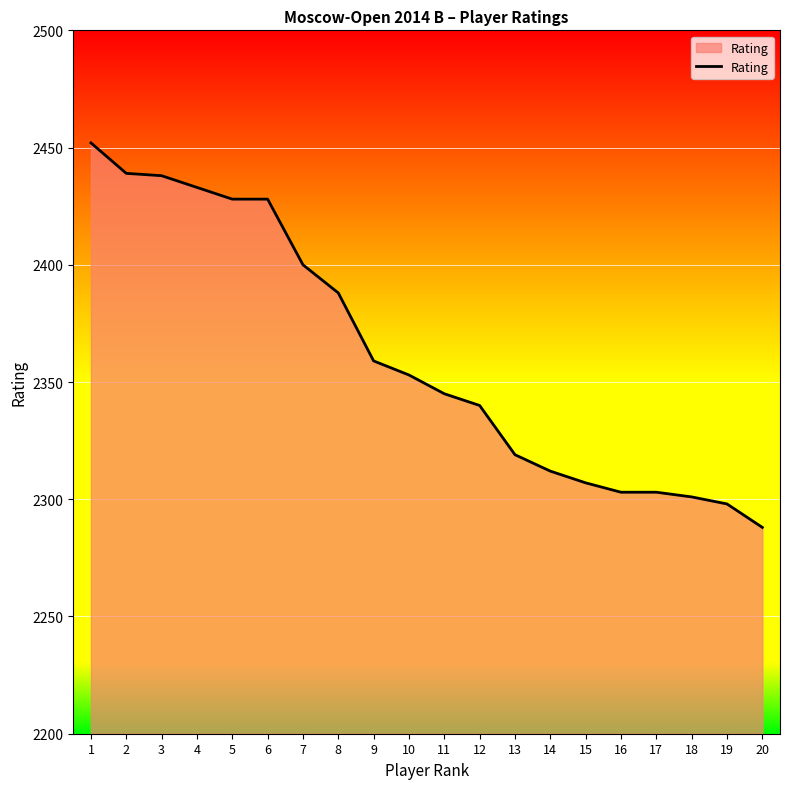

At which category does the chart reach its peak across all series?

1